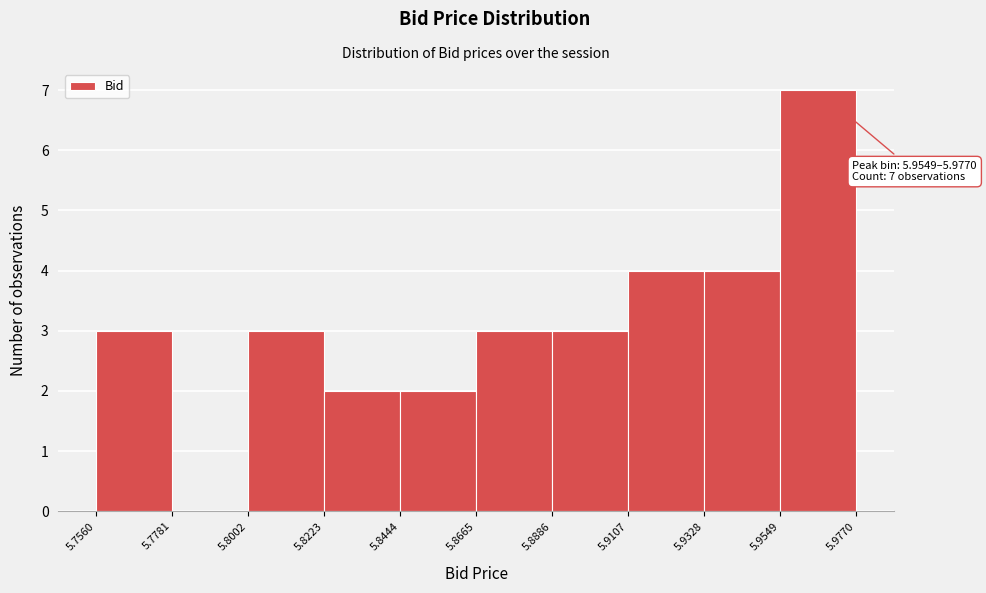

Over which range of the x-axis is the bar tallest?

5.9549 to 5.9770